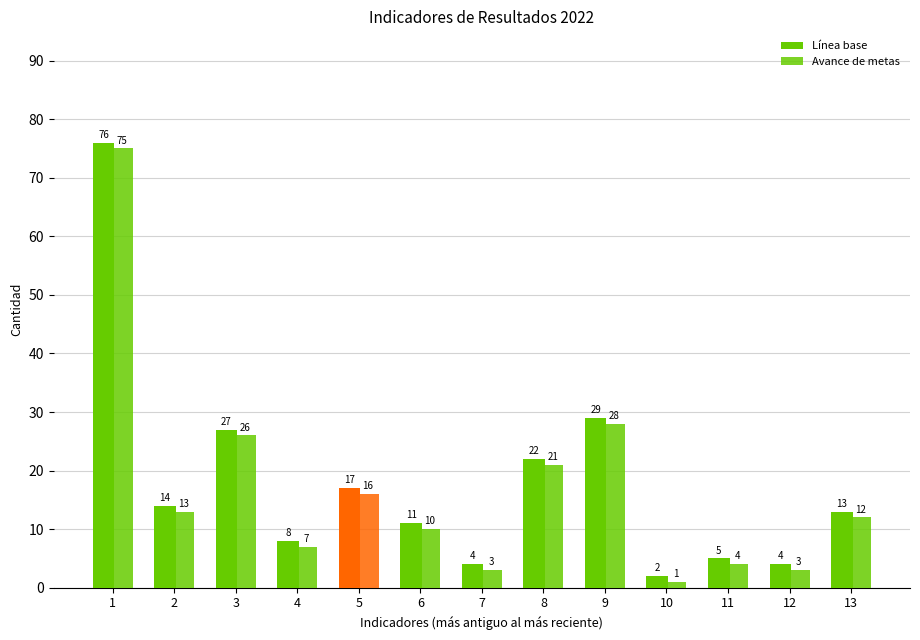

What is the sum of the Avance de metas values at 11 and 5?

20